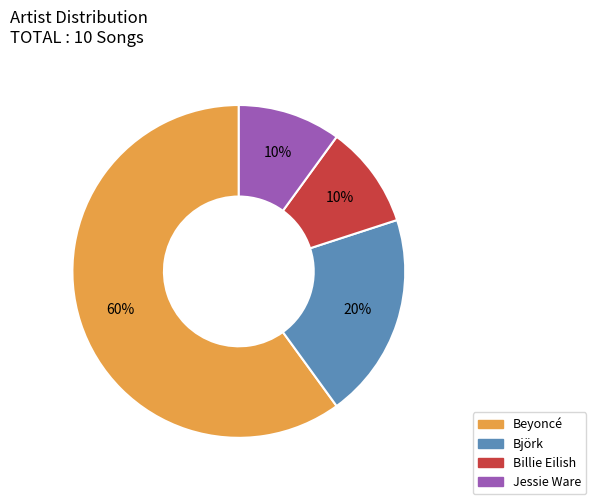

Does Billie Eilish represent more than half of the total?

No